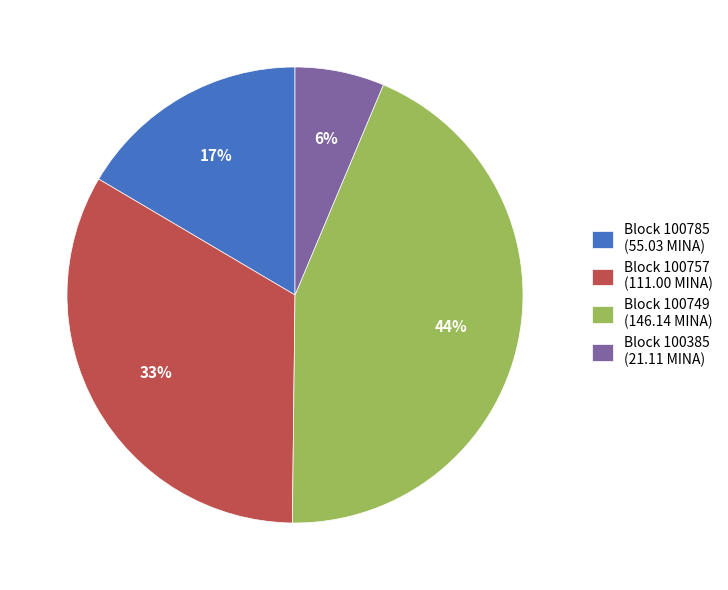

Which slice is the largest?

Block 100749 (146.14 MINA)